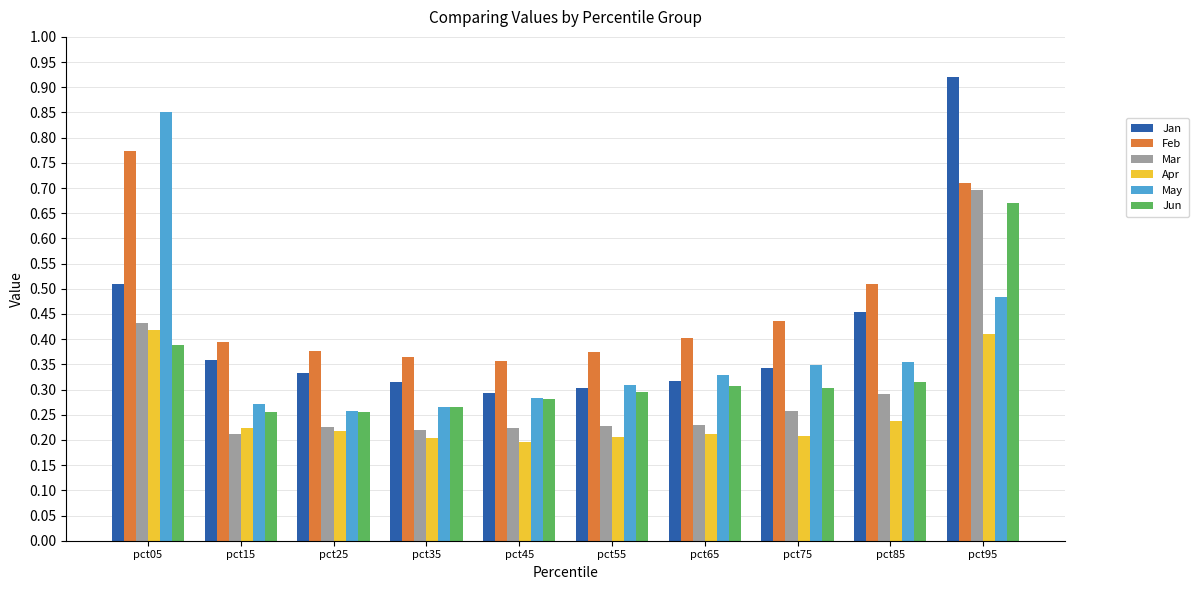

Which series has the largest range (max minus min)?

Jan